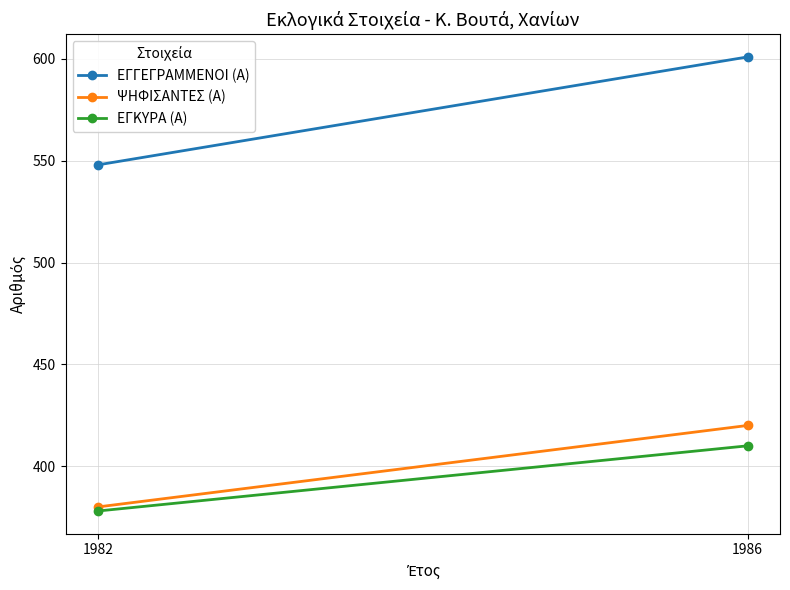

What is the total value across all series at 1986?

1431